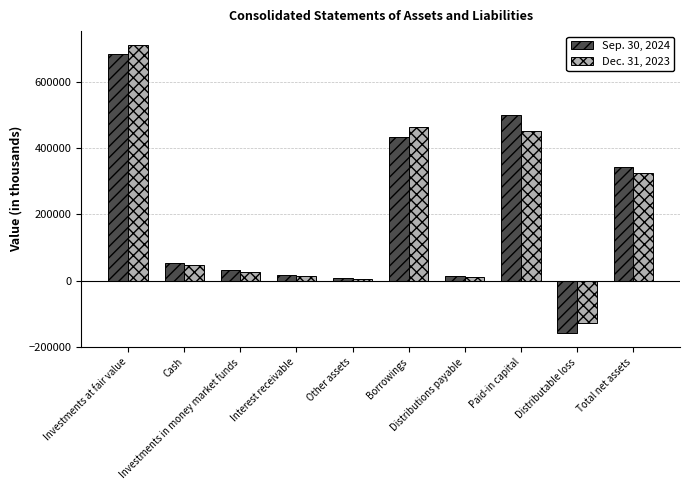

What is the sum of all Sep. 30, 2024 values?

1921276